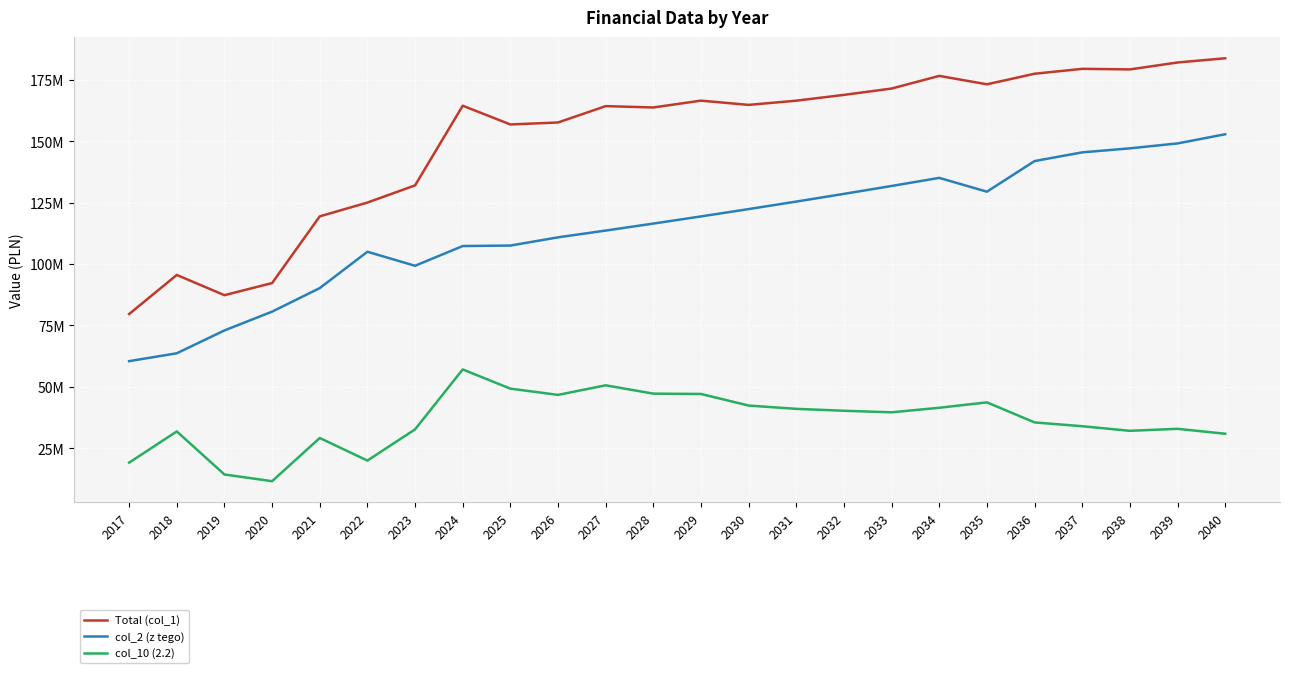

Where is the first local maximum for Total (col_1)?

2018